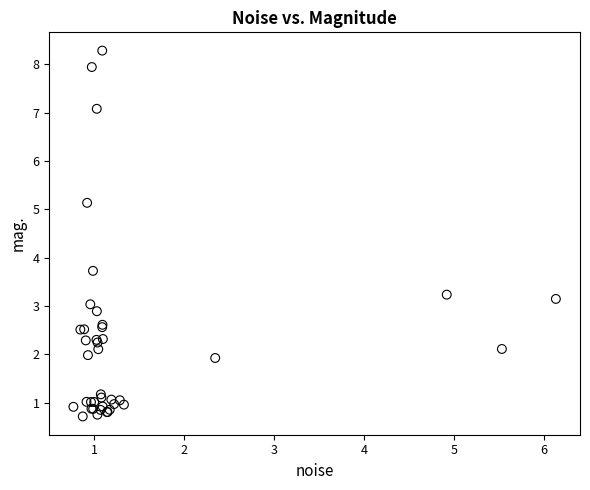

What Y value in the scatter plot is closest to 4?

3.7